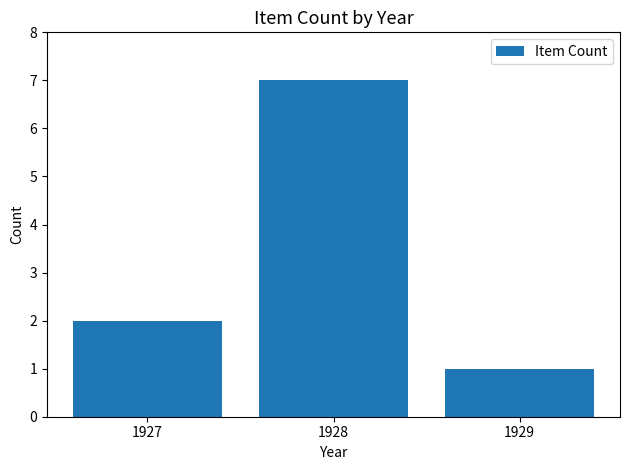

Reading right to left, transcribe all the data shown in this chart.

1929=1	1928=7	1927=2